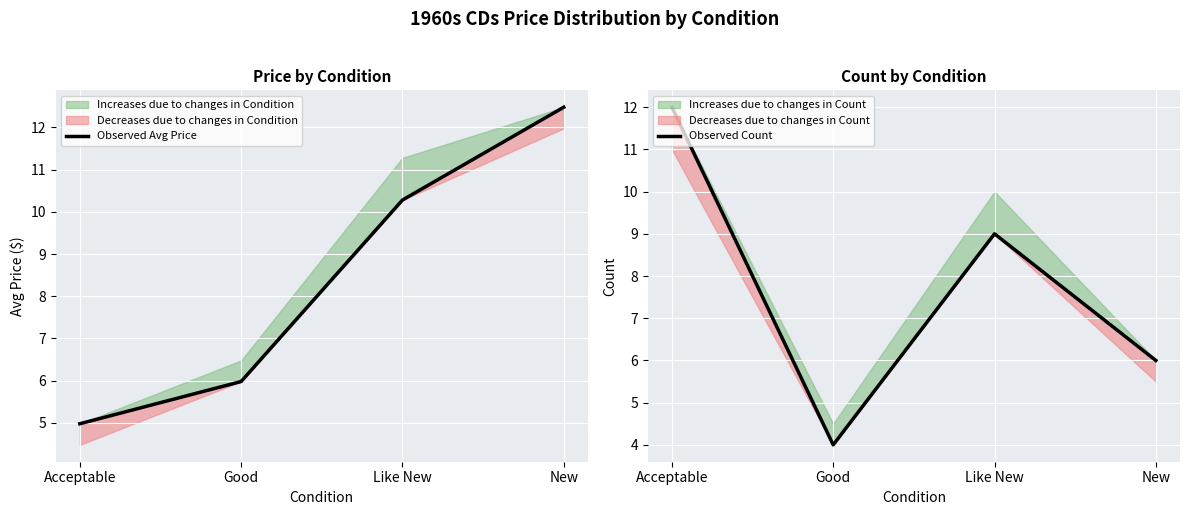

Which series changed the most between Like New and New?

Observed Count